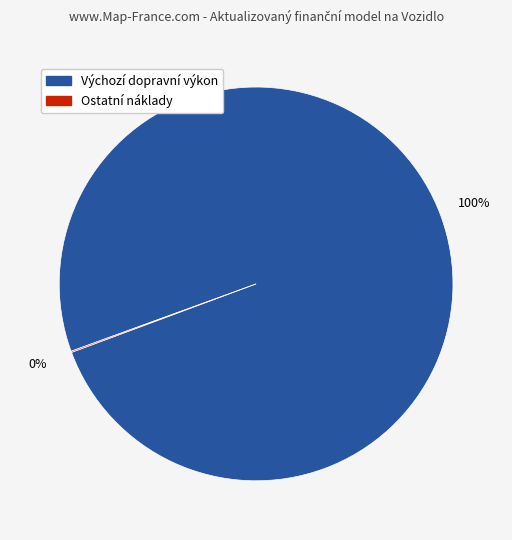

Does any single category account for the majority?

Yes